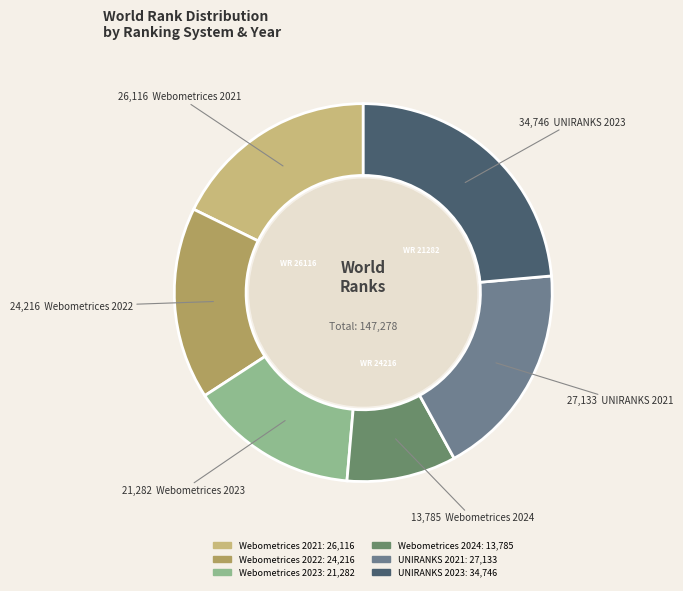

The UNIRANKS 2023 slice represents 11% of the pie. True or false?

False